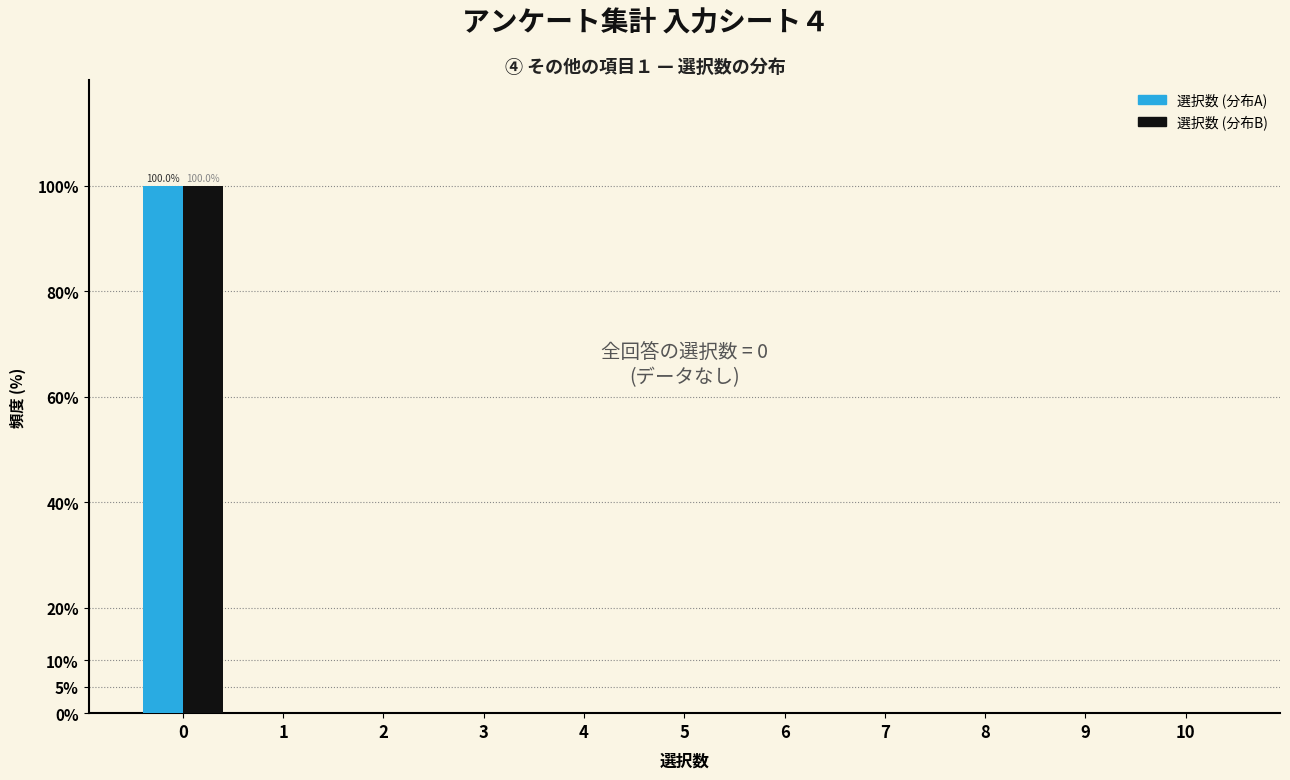

What is the maximum value shown in the chart?

100